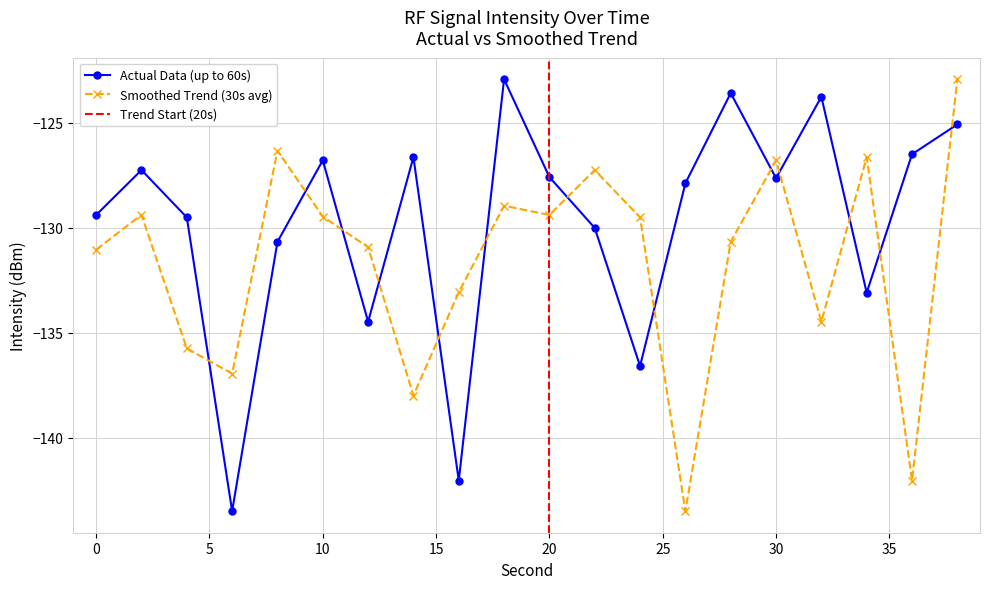

List the labels in order of Smoothed Trend (30s avg) value, largest first.

38, 8, 34, 30, 22, 18, 2, 20, 10, 24, 28, 12, 0, 16, 32, 4, 6, 14, 36, 26